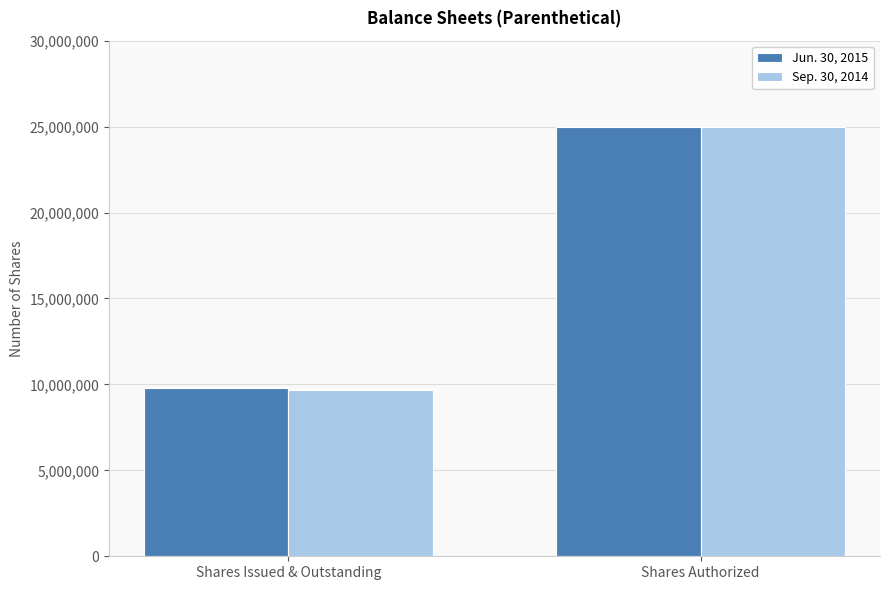

What is the label of the 1st bar from the left?

Shares Issued & Outstanding